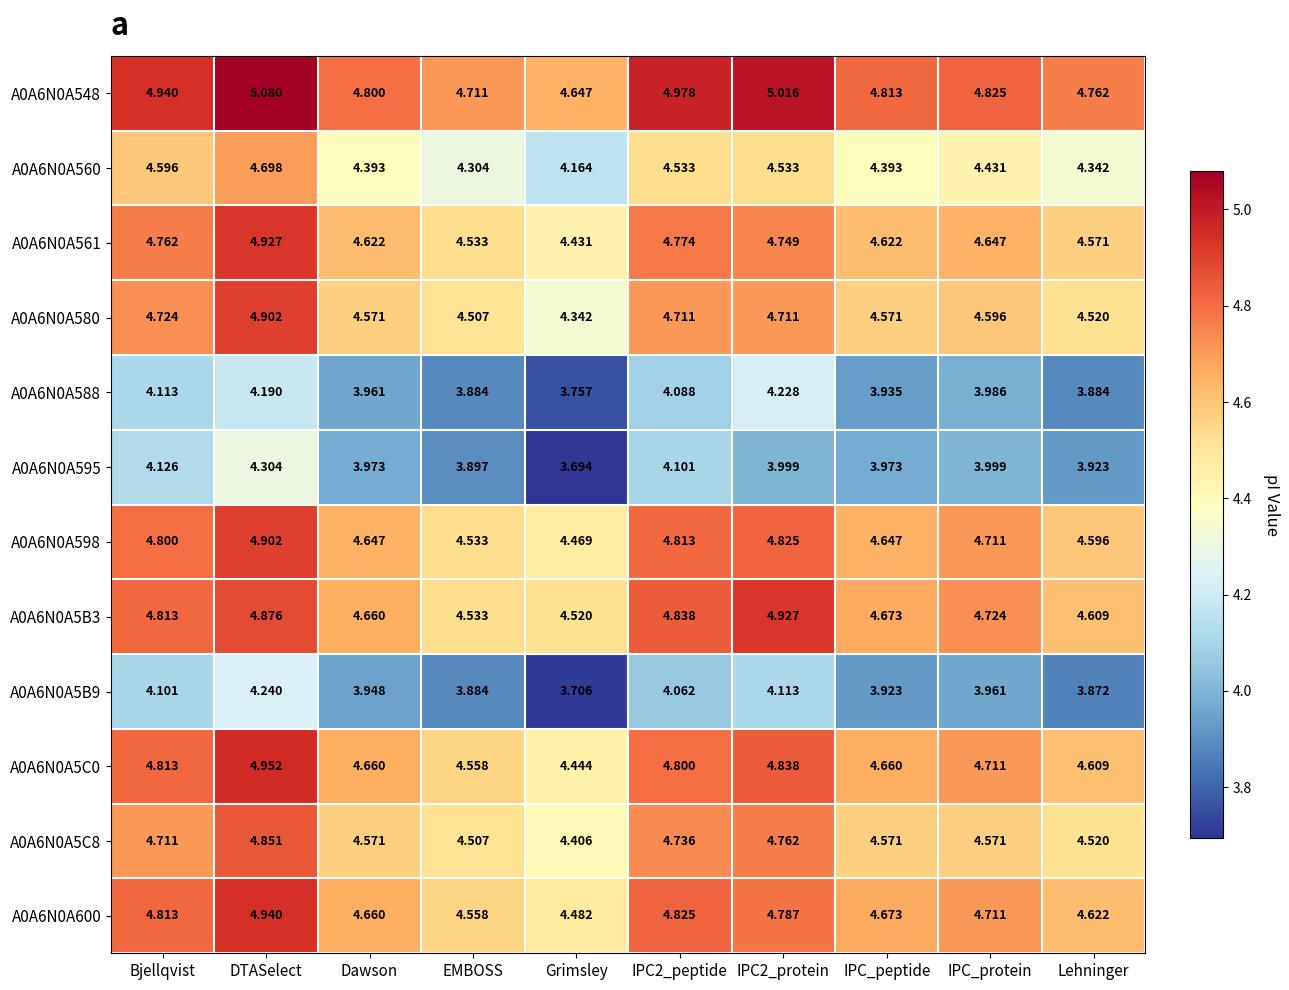

At which category is the sum across all series the highest?

DTASelect